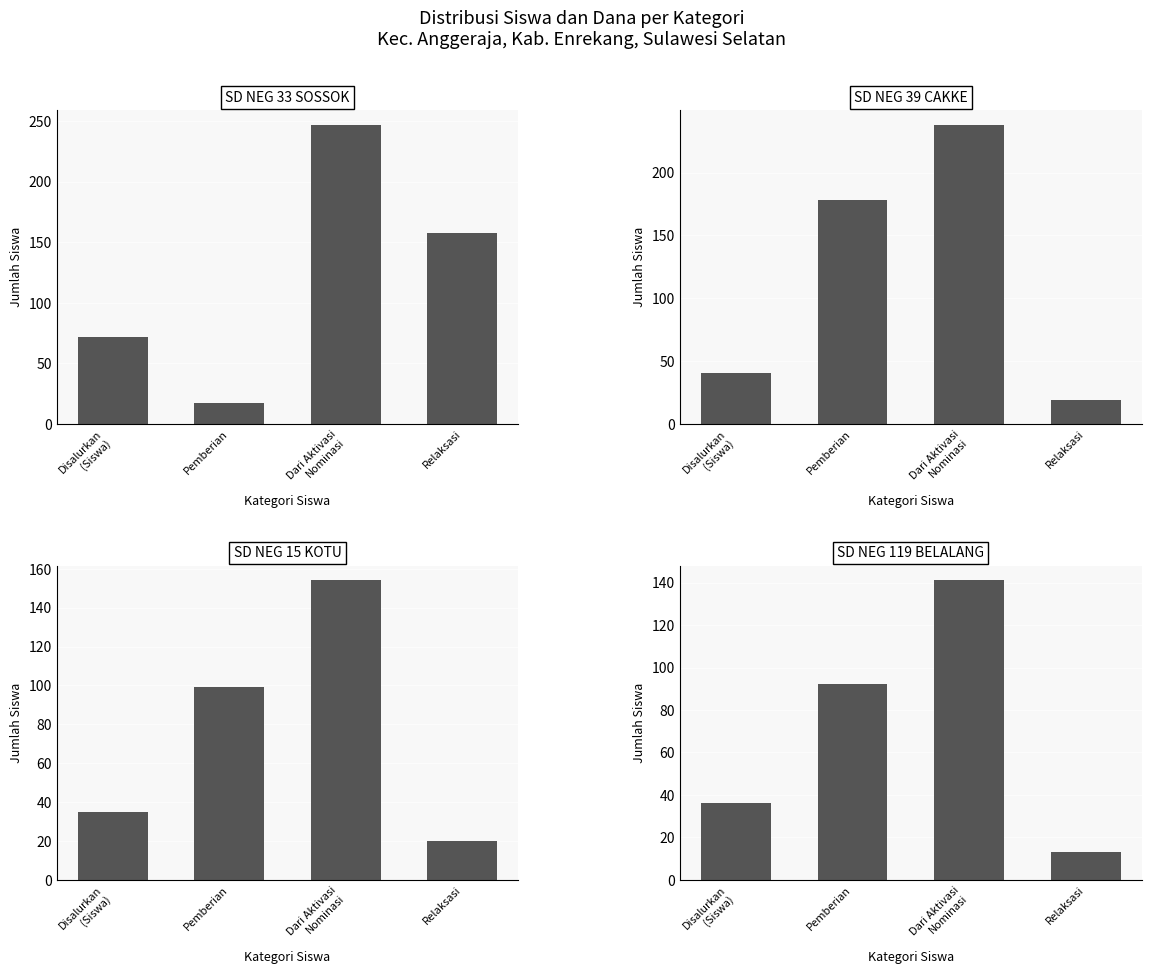

How many bars are there in each group?

4